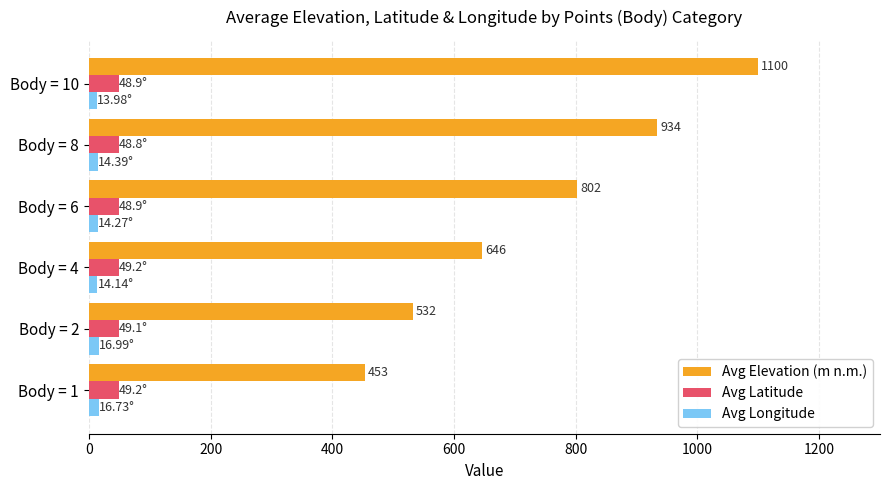

What is the sum of all Avg Longitude values?

90.5